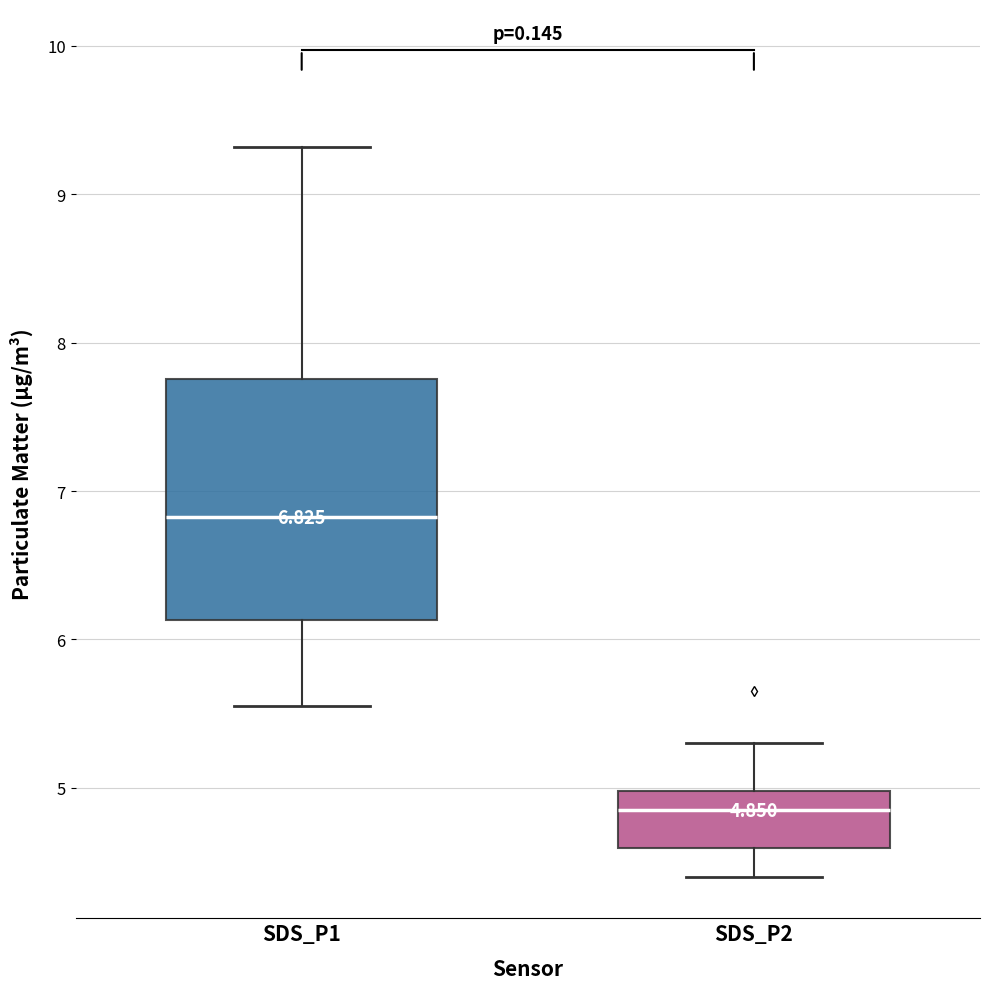

Which box's median line is the highest?

SDS_P1